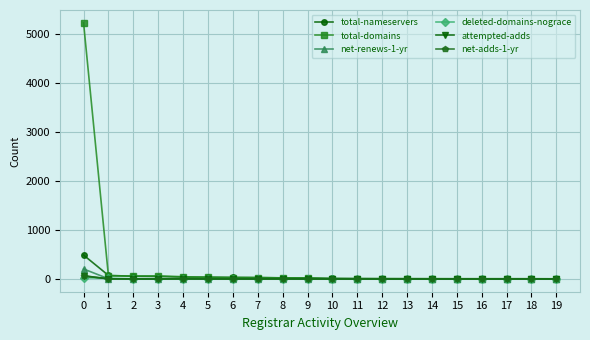

True or false: total-domains has more than 0 interior local peaks.

True